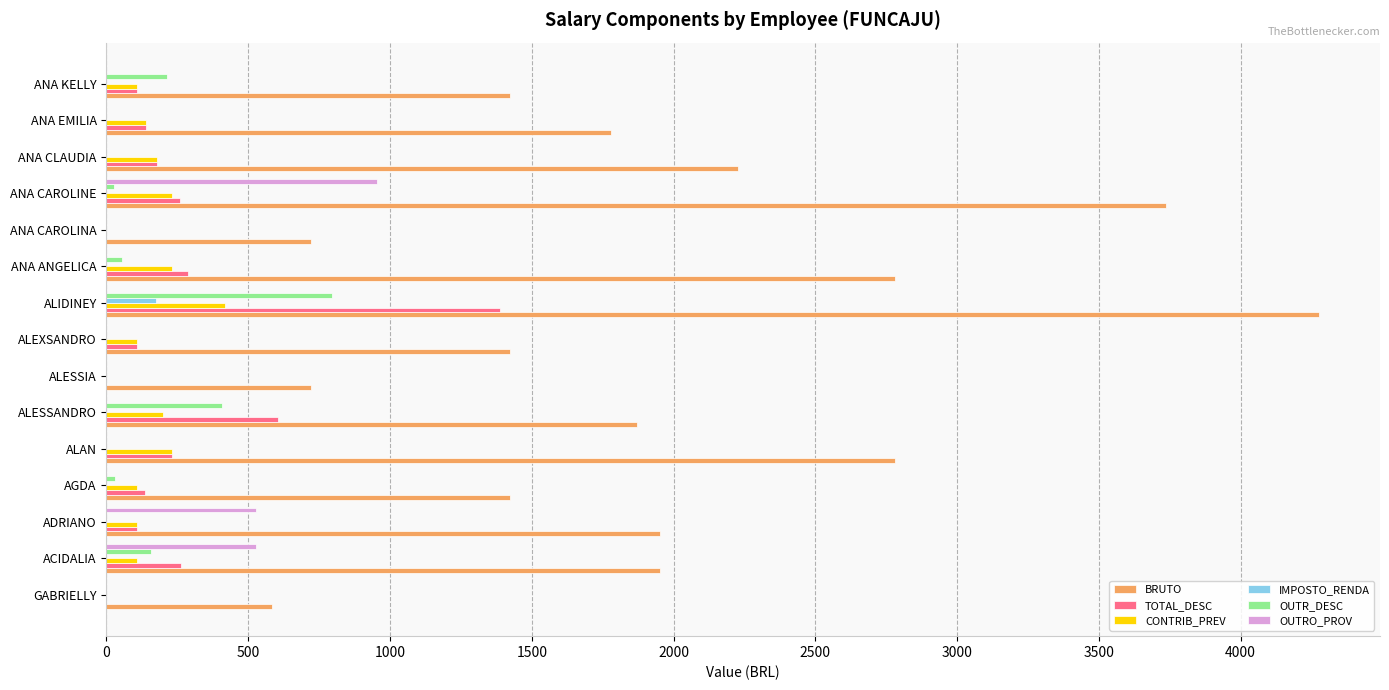

The value of OUTR_DESC at ALIDINEY is 796.2. True or false?

True